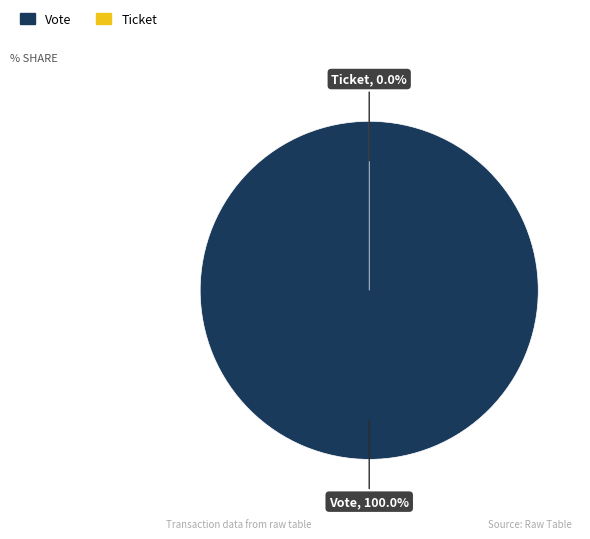

Is it true that Vote is 100% of the pie?

True